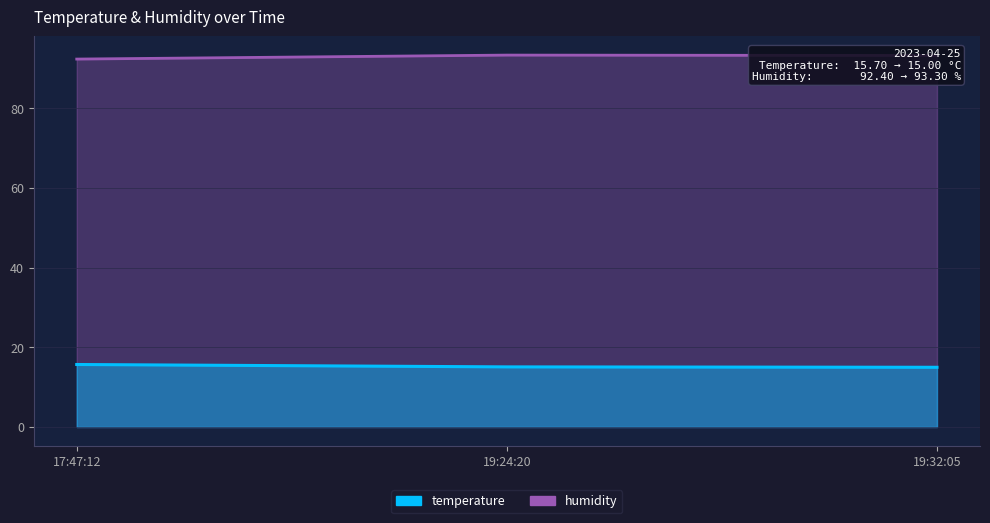

At which category is the sum across all series the highest?

19:24:20